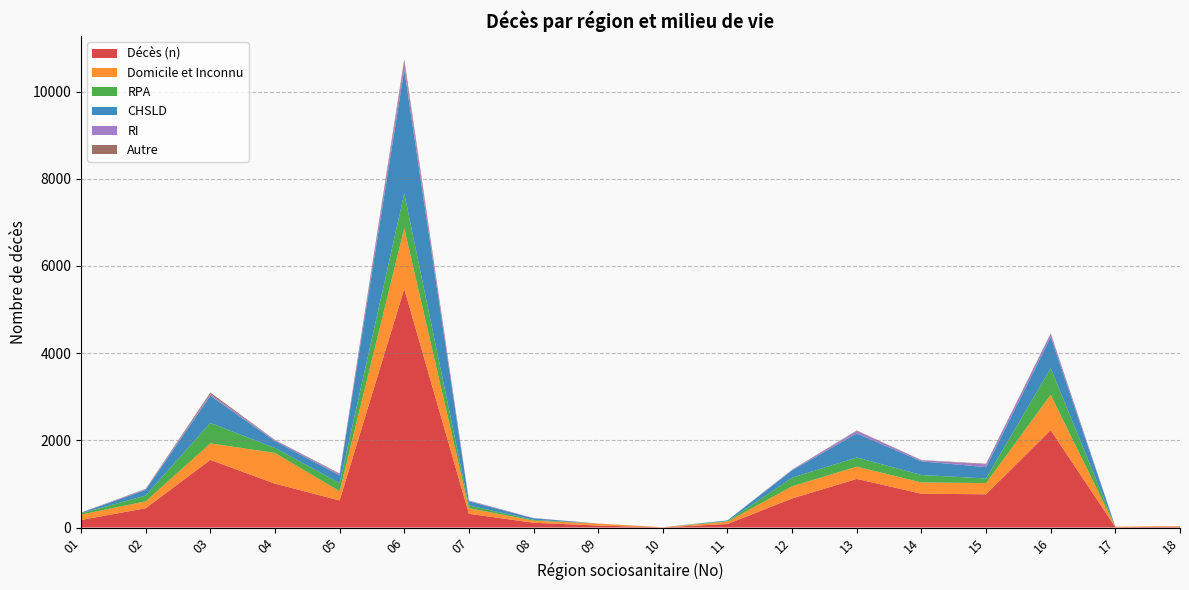

Reading left to right, transcribe all the data shown in this chart.

Décès (n): 01=174	02=443	03=1552	04=1007	05=622	06=5477	07=316	08=111	09=46	10=4	11=82	12=667	13=1116	14=776	15=763	16=2236	17=10	18=16
Domicile et Inconnu: 01=125	02=157	03=380	04=705	05=212	06=1388	07=128	08=48	09=45	10=4	11=53	12=281	13=281	14=259	15=257	16=810	17=10	18=15
RPA: 01=26	02=135	03=468	04=114	05=185	06=799	07=64	08=18	09=1	10=0	11=13	12=195	13=211	14=170	15=107	16=609	17=0	18=0
CHSLD: 01=13	02=129	03=622	04=157	05=179	06=2836	07=94	08=35	09=0	10=0	11=16	12=170	13=550	14=314	15=259	16=714	17=0	18=0
RI: 01=7	02=10	03=40	04=22	05=26	06=159	07=15	08=6	09=0	10=0	11=0	12=10	13=59	14=25	15=64	16=75	17=0	18=0
Autre: 01=0	02=12	03=35	04=5	05=16	06=79	07=4	08=1	09=0	10=0	11=0	12=6	13=10	14=5	15=13	16=12	17=0	18=1